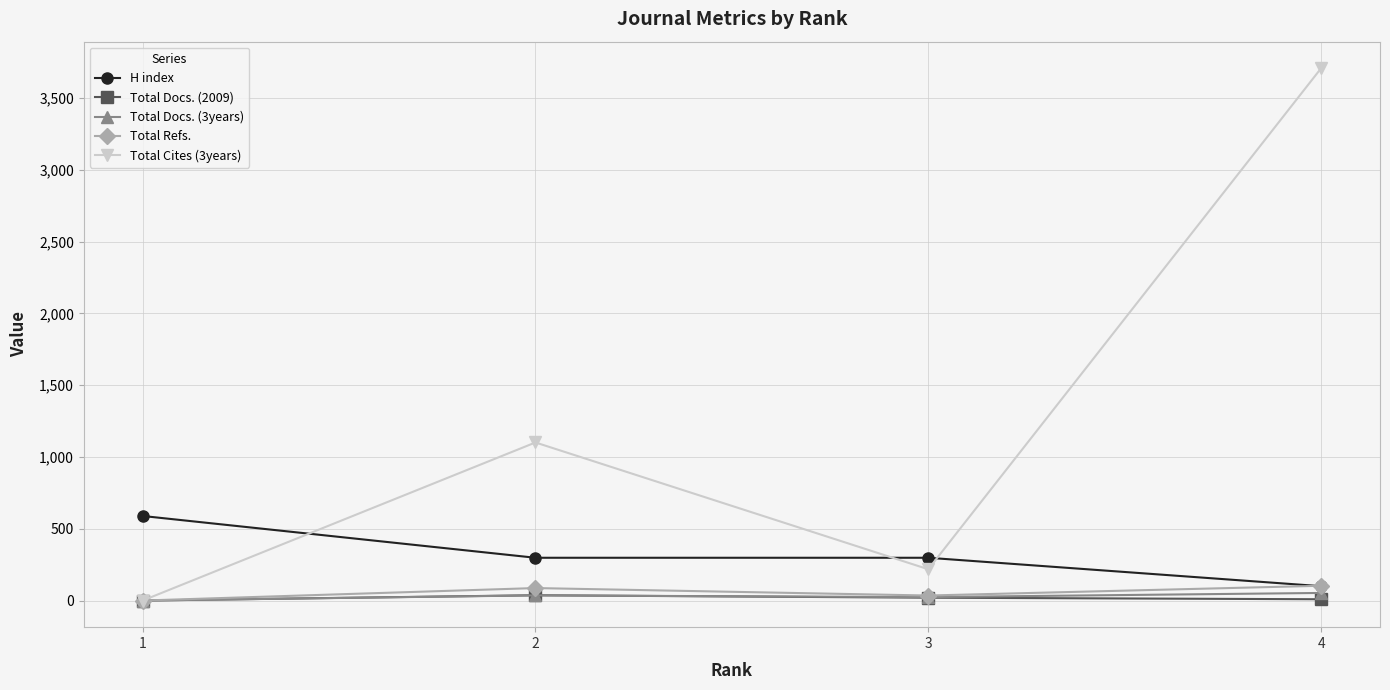

What is the sum of the Total Refs. values at 1 and 3?

35